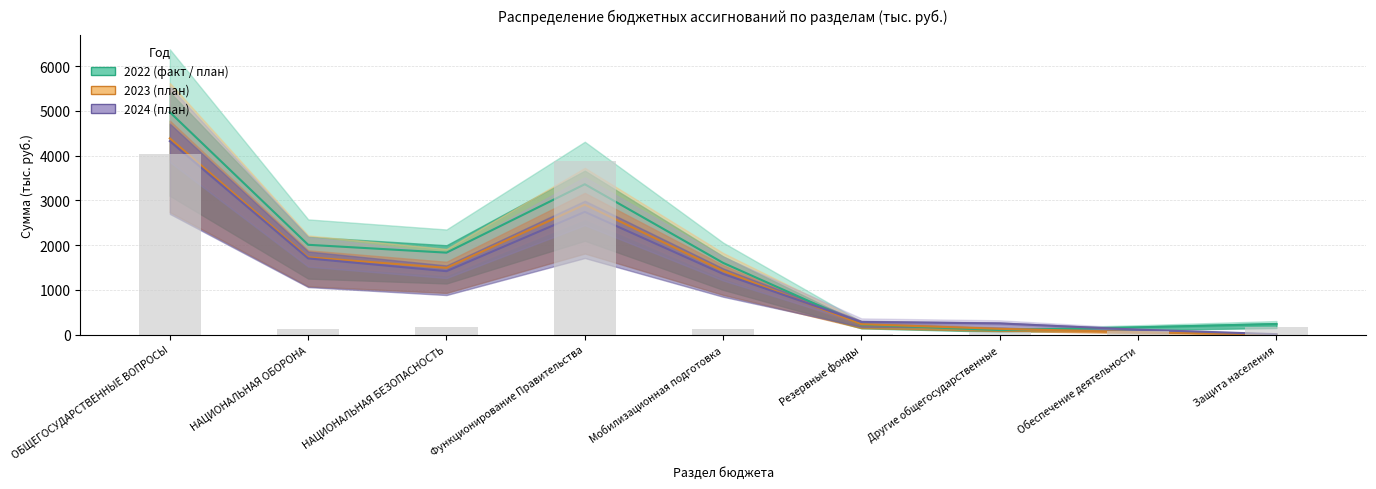

What position from the right is Защита населения?

1